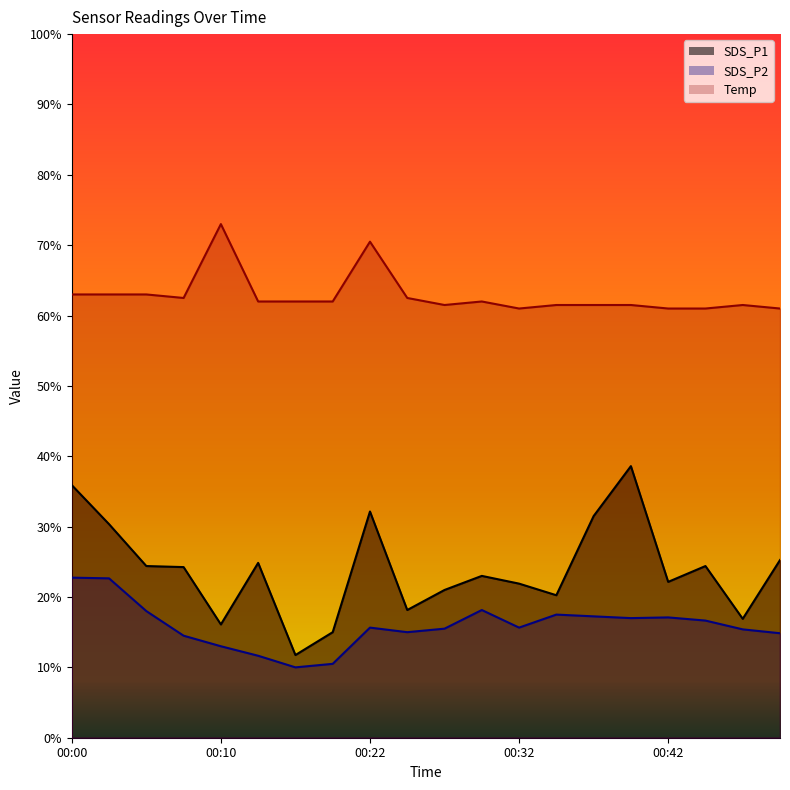

At which category does SDS_P1 reach its first local valley?

00:10